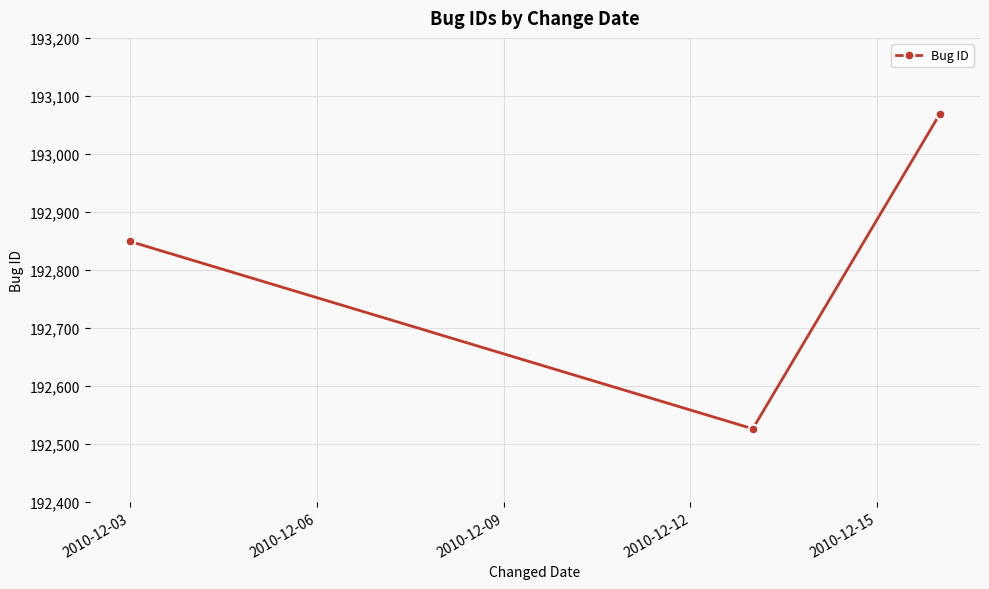

What is the smallest value displayed?

192526